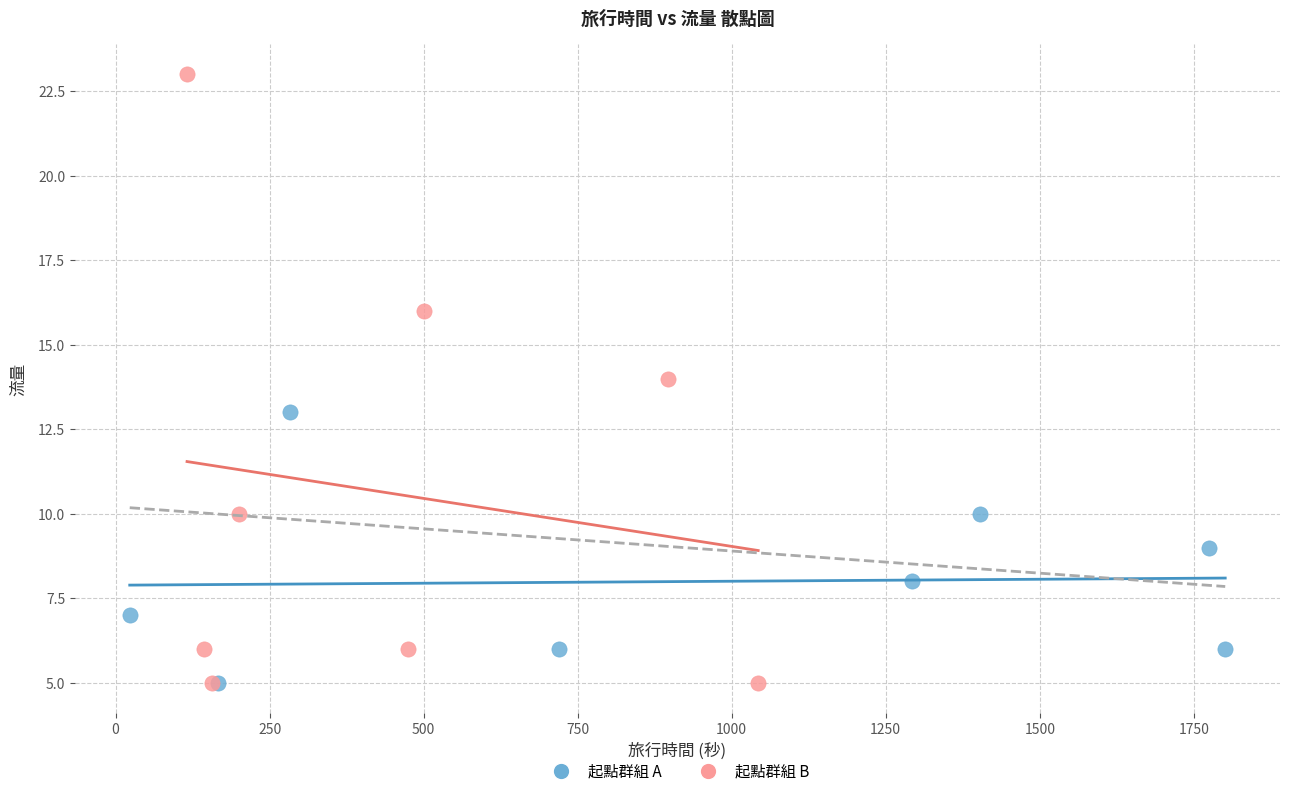

Which series reaches the maximum Y coordinate?

起點群組 B